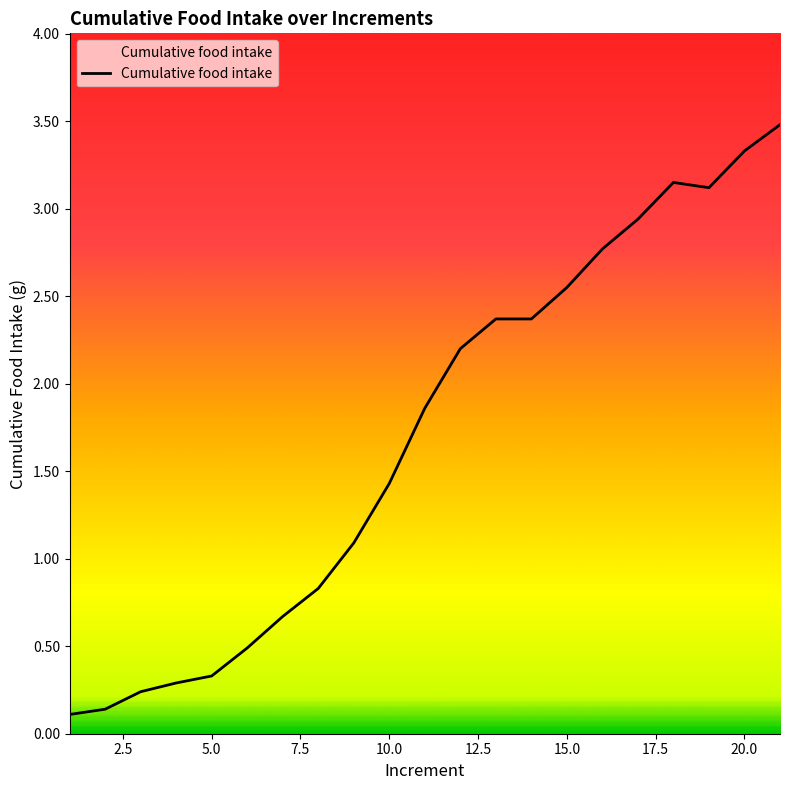

What is the maximum value shown in the chart?

3.5